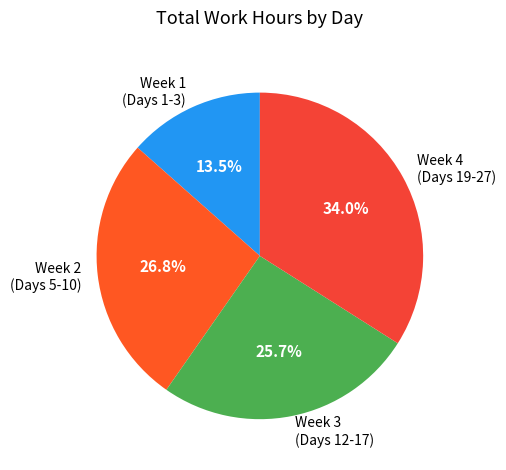

Is Week 2 (Days 5-10) the majority of the pie?

No